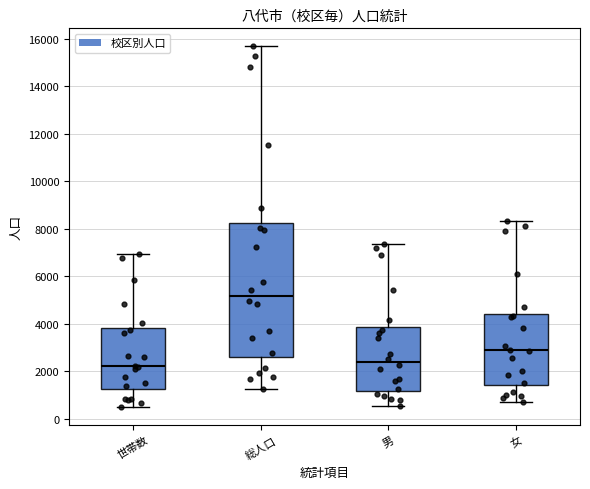

Which box has the highest median line?

総人口